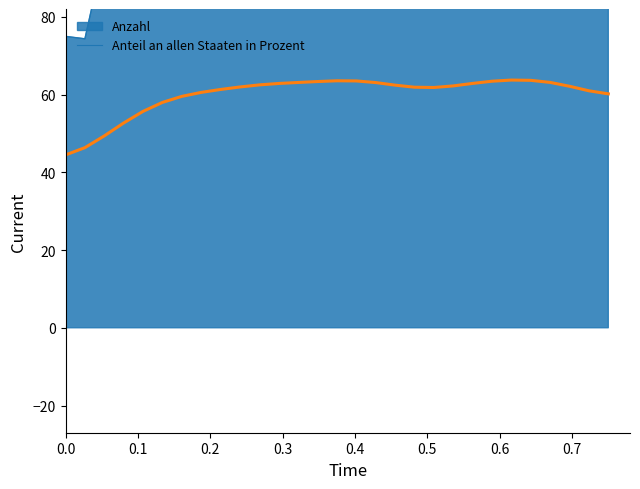

Count the number of values greater than 62.

15